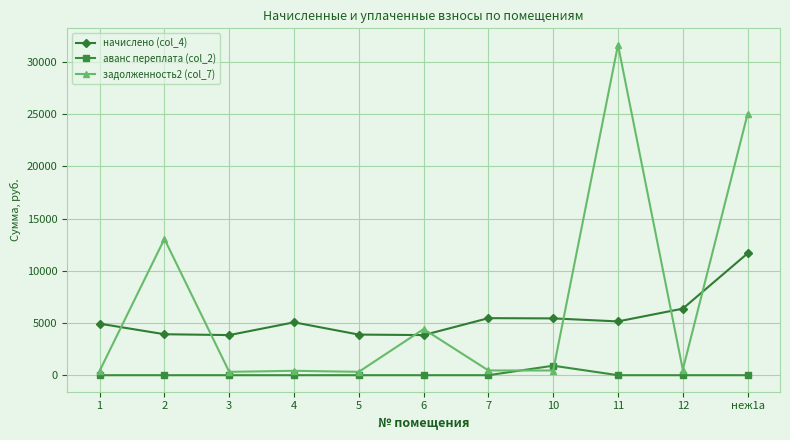

Which category has the highest value in the задолженность2 (col_7) series?

11